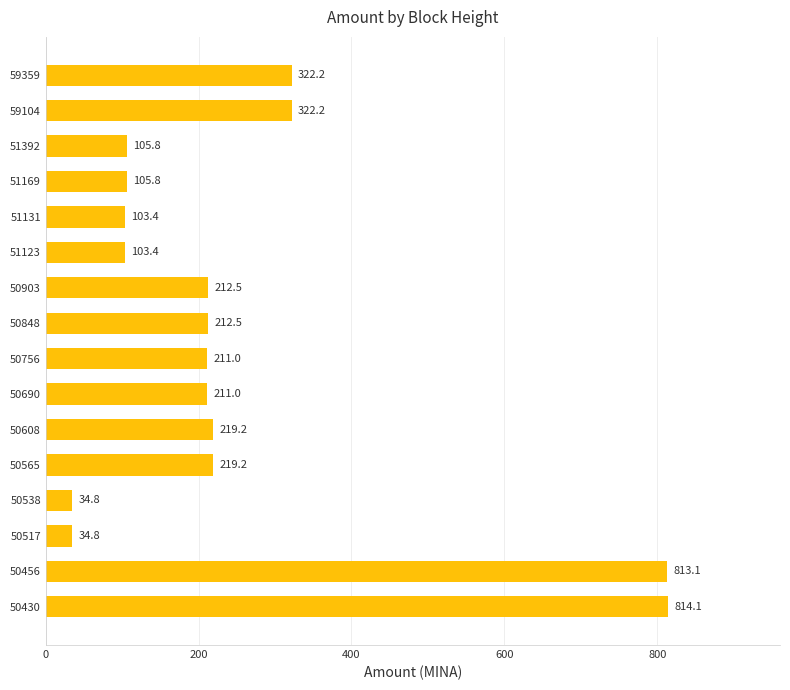

Reading bottom to top, what are all the values shown in this chart?

814.1	813.1	34.8	34.8	219.2	219.2	211.0	211.0	212.5	212.5	103.4	103.4	105.8	105.8	322.2	322.2